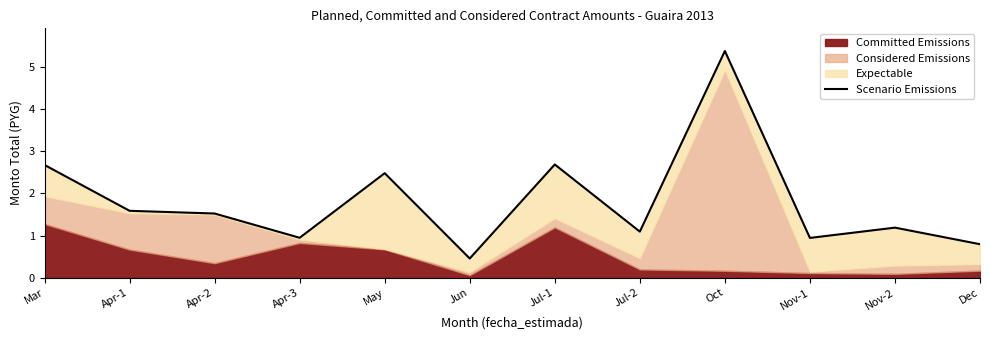

What value does the data have at Apr-3?

0.9